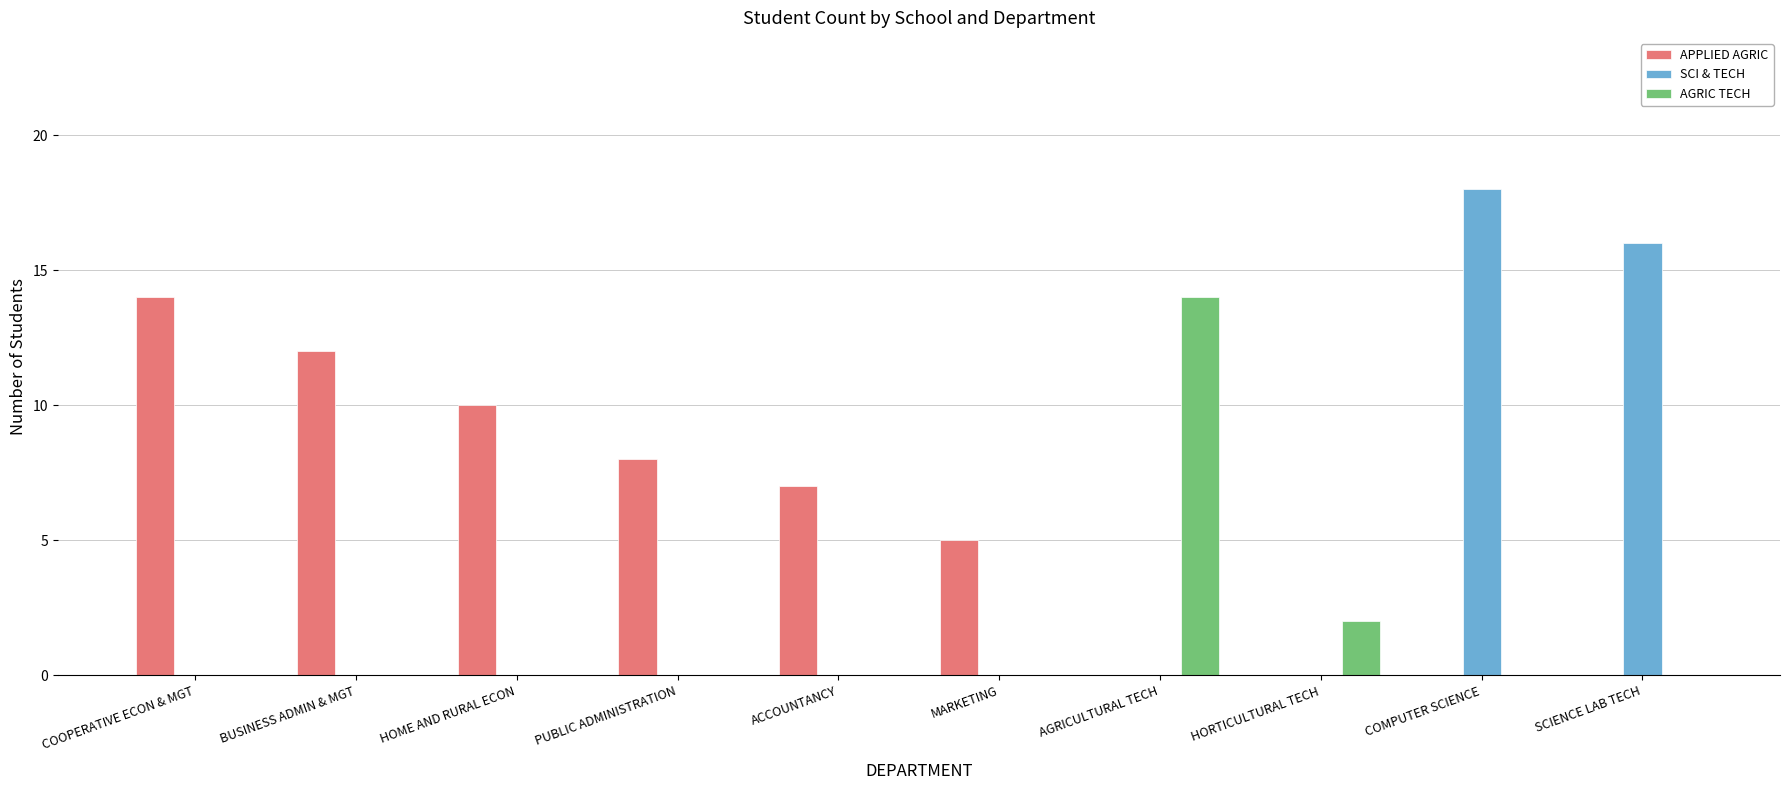

Which series changed the most between BUSINESS ADMIN & MGT and SCIENCE LAB TECH?

SCI & TECH